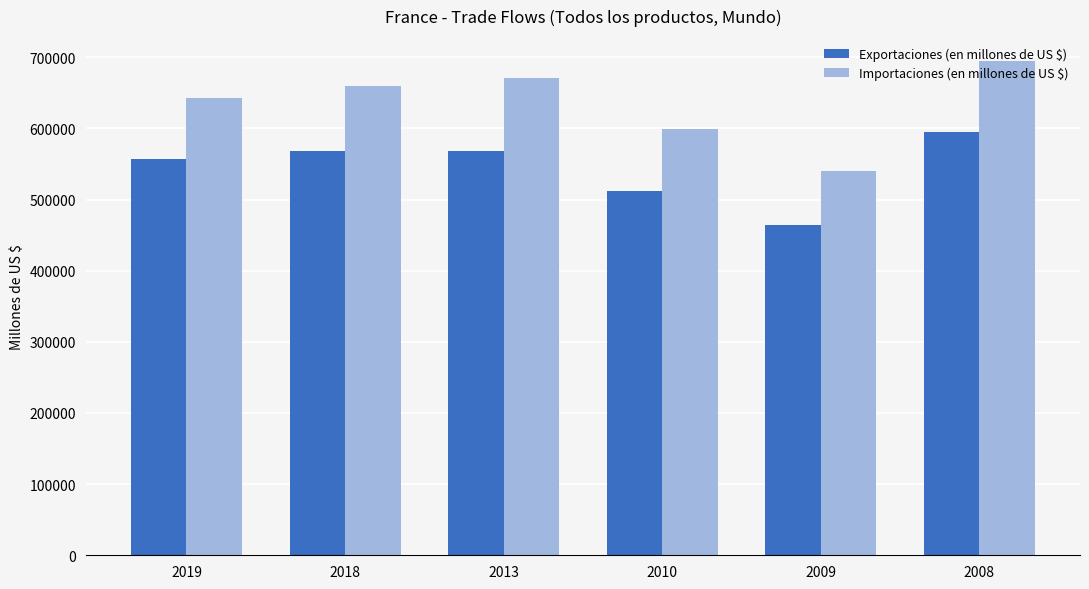

How many values in the Exportaciones (en millones de US $) series exceed 567987?

3